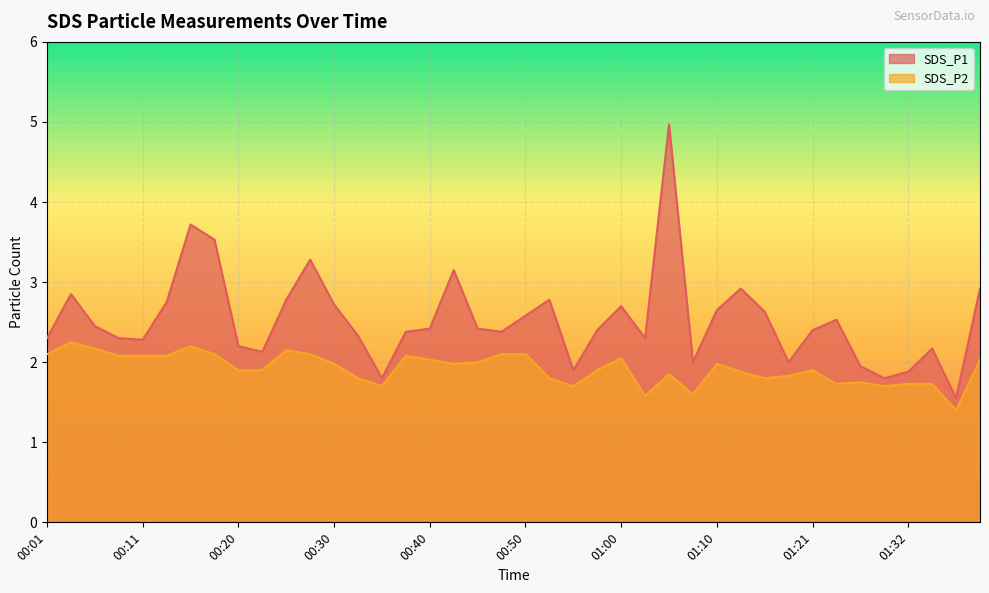

In SDS_P1, how many points are higher than both neighbors (excluding endpoints)?

10